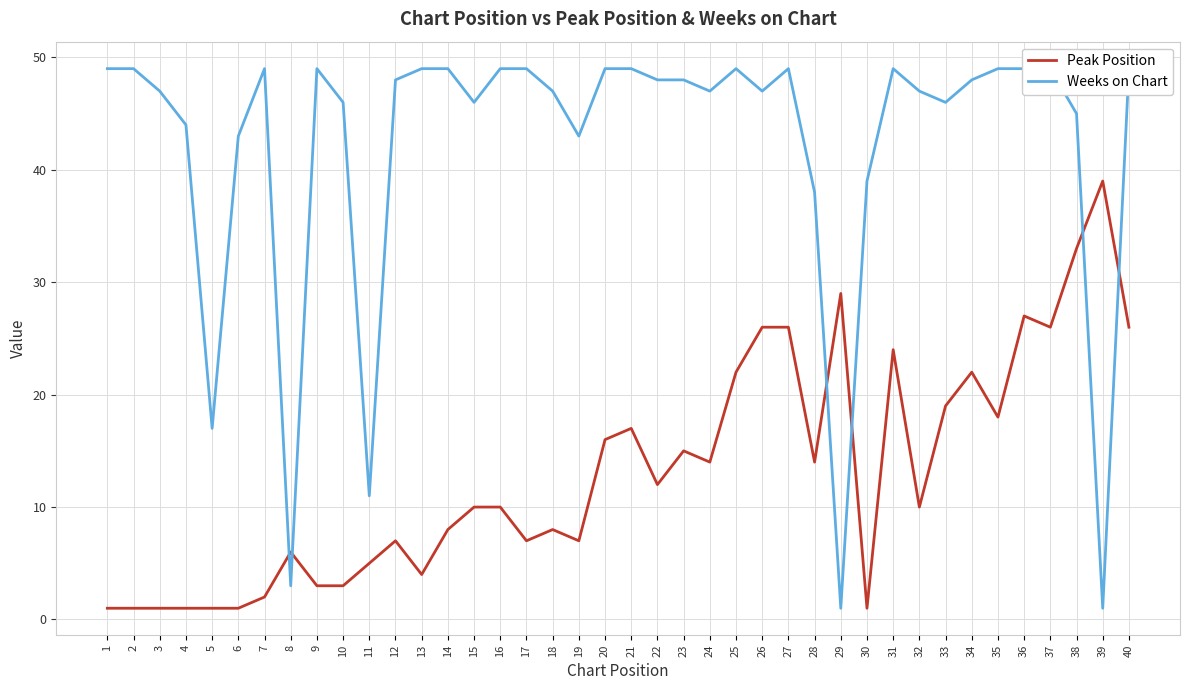

What is the spread (max minus min) of values at 10?

43